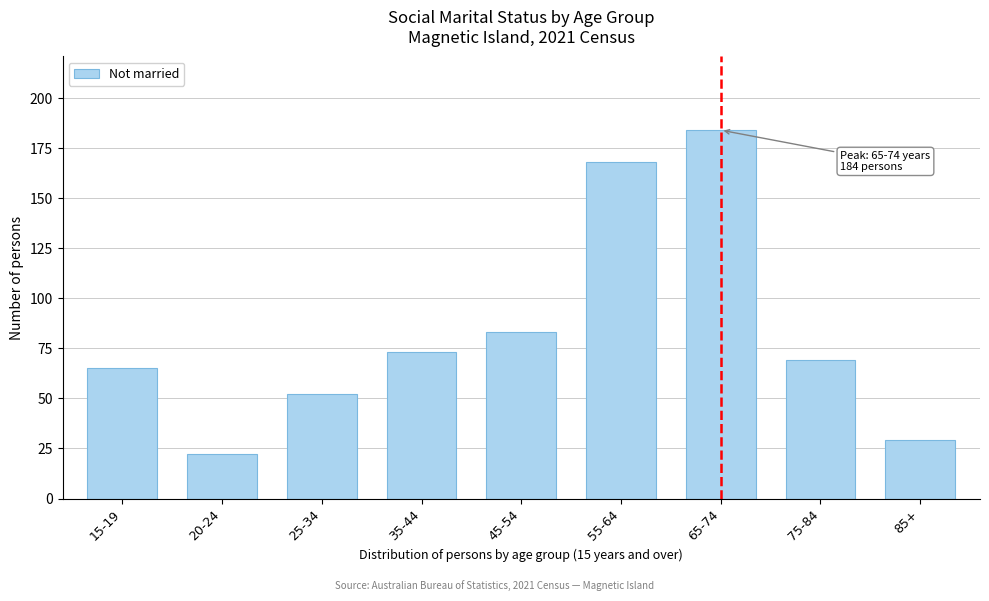

Reading left to right, list all the values displayed in this chart.

65	22	52	73	83	168	184	69	29